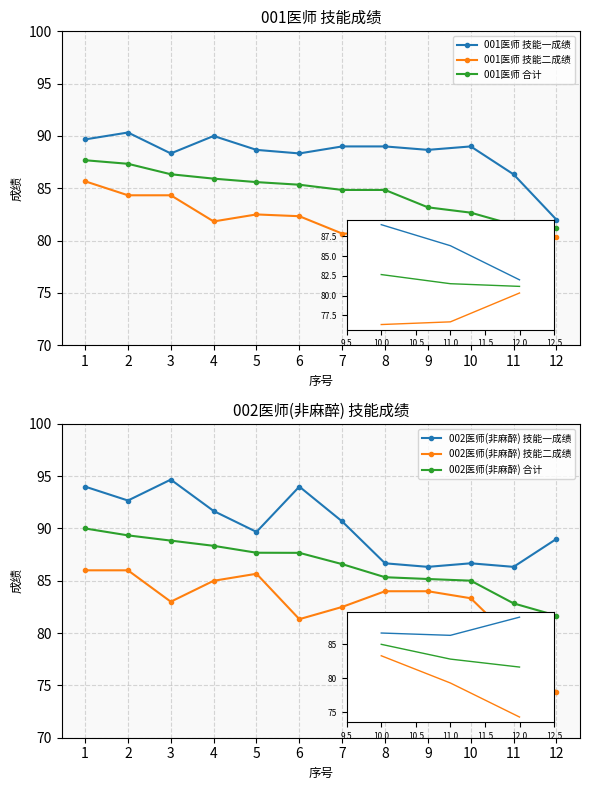

What is the difference between the maximum and minimum values in the 002医师(非麻醉) 技能二成绩 series?

11.7